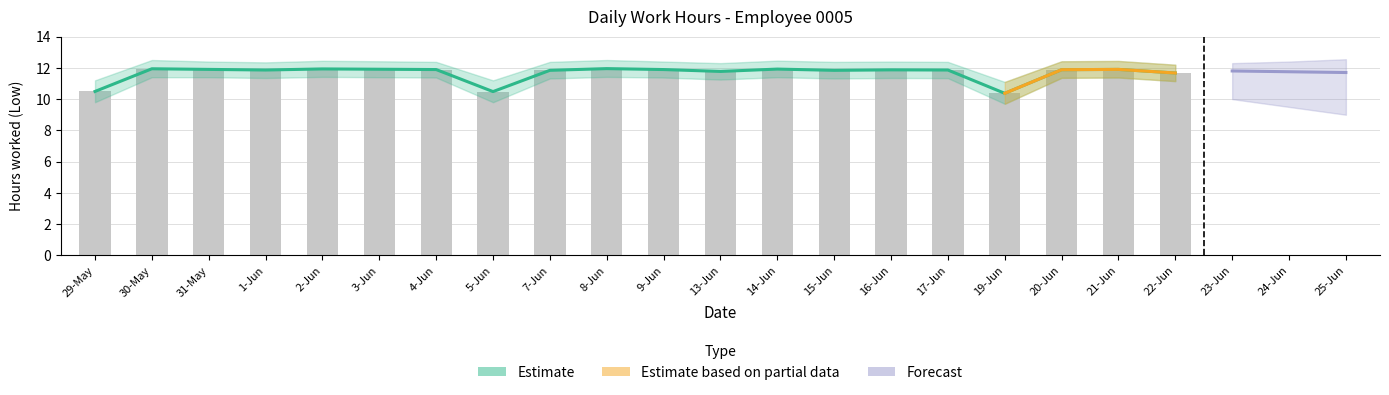

Where is Low_upper nearest to the value 11?

29-May